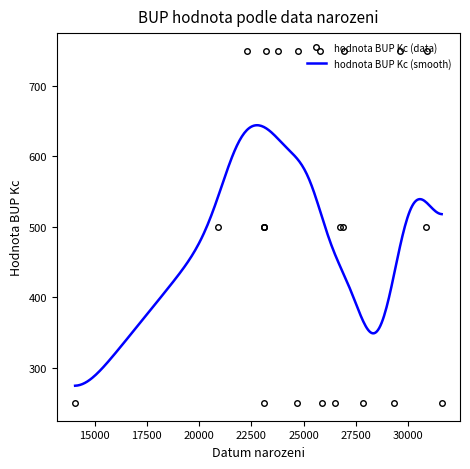

True or false: the data has more than 2 interior local peaks.

True